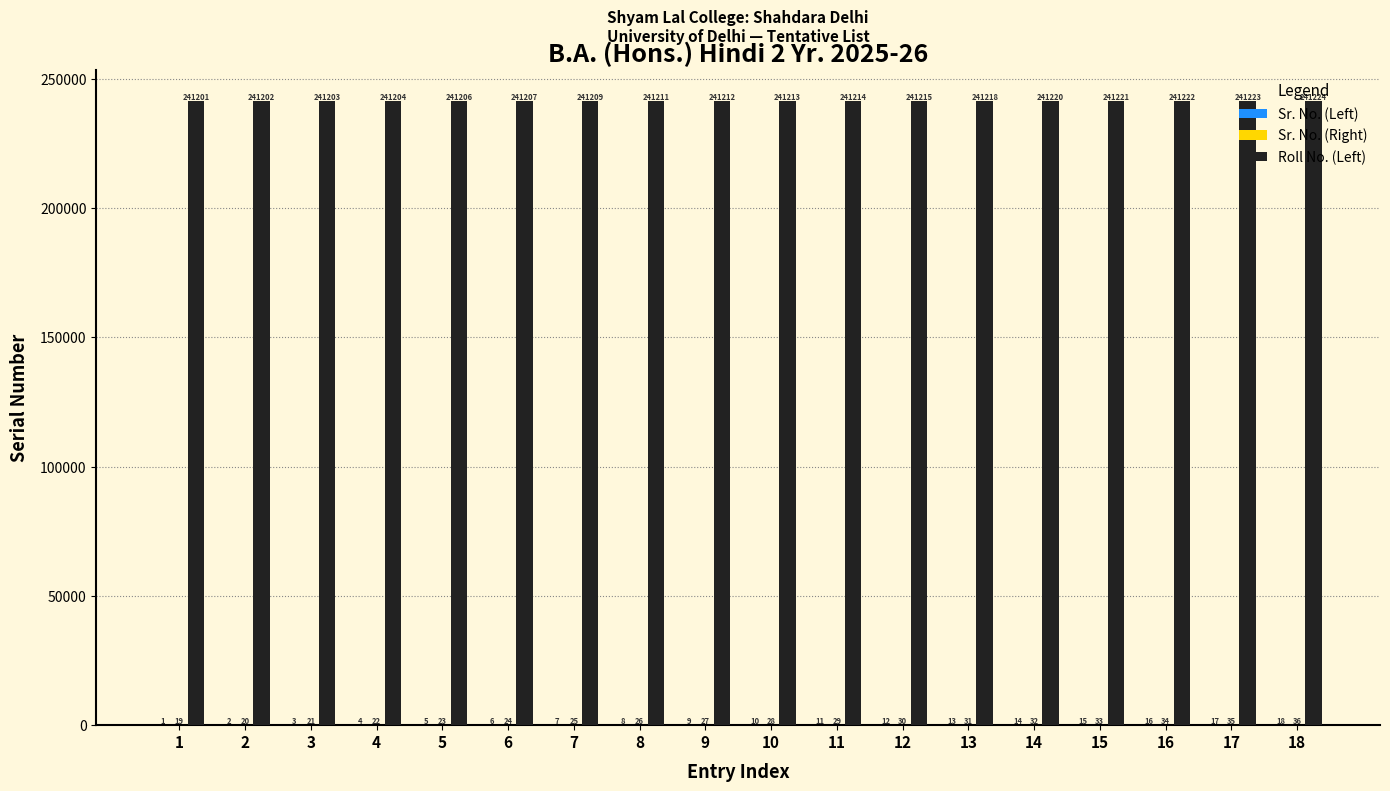

Between 11 and 15, which series saw the biggest shift?

Roll No. (Left)